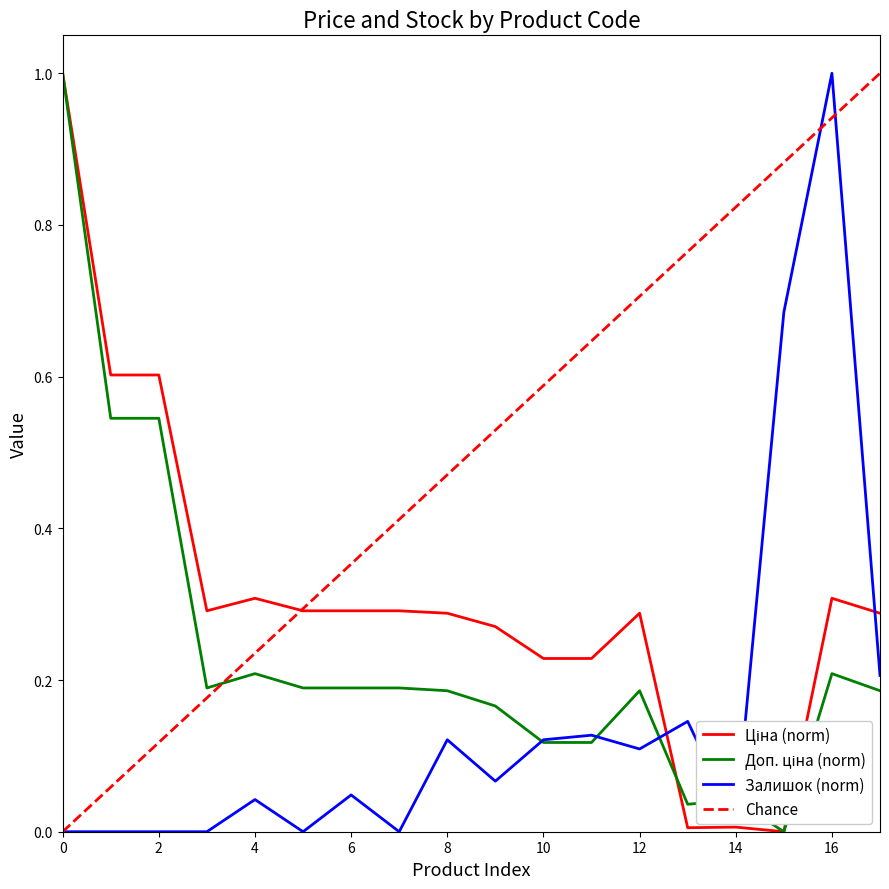

The value of Залишок (norm) at 16 is 1.0. True or false?

True